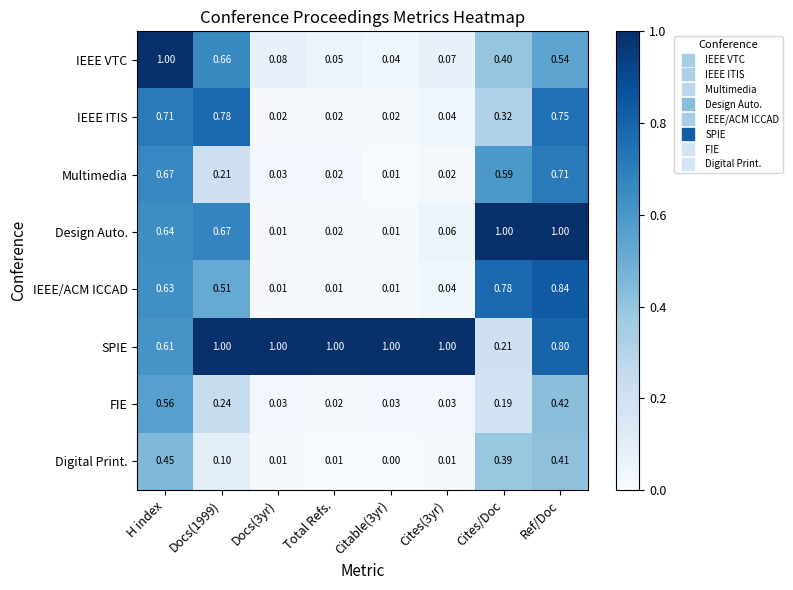

Which series has the widest spread of values?

Design Auto.